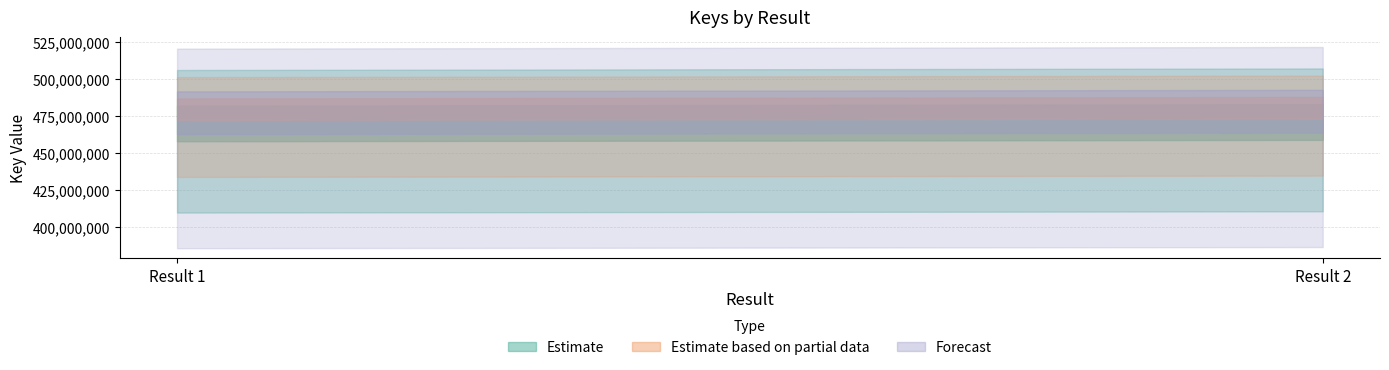

What is the sum of the Estimate values at Result 2 and Result 1?

965239596